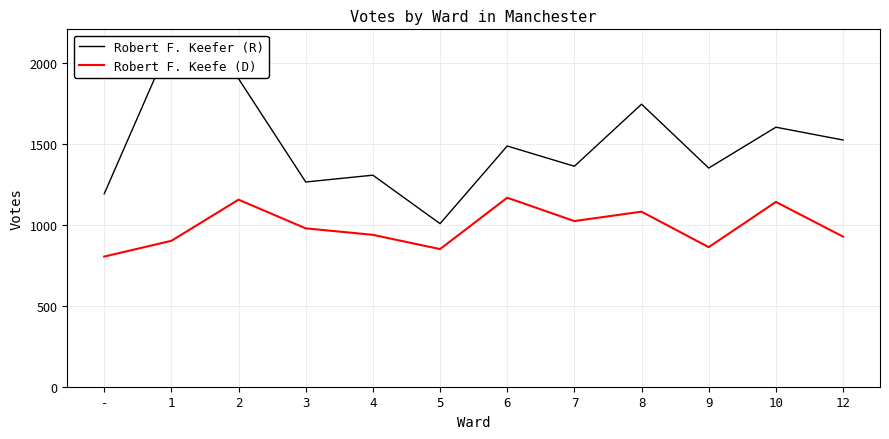

The value of Robert F. Keefe (D) at - is 473. True or false?

False